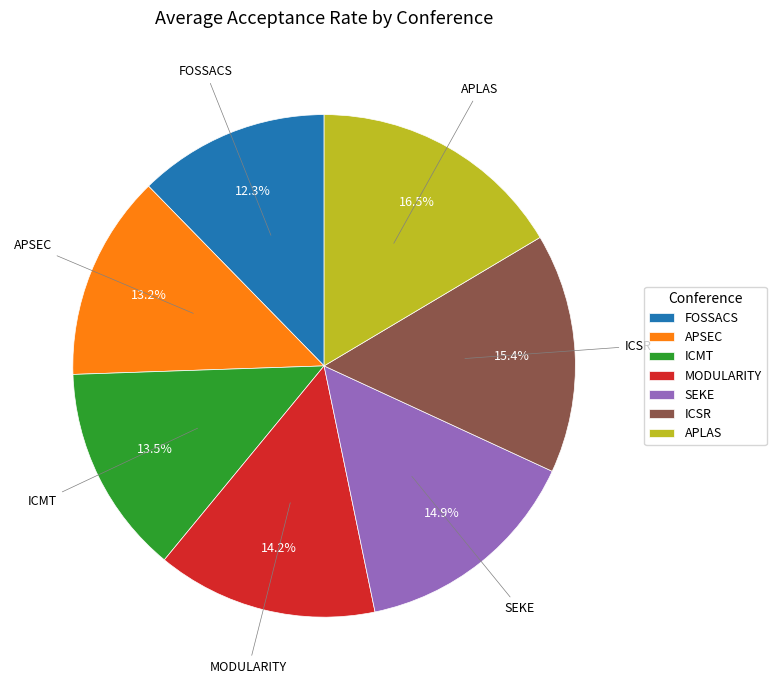

Does FOSSACS represent more than half of the total?

No